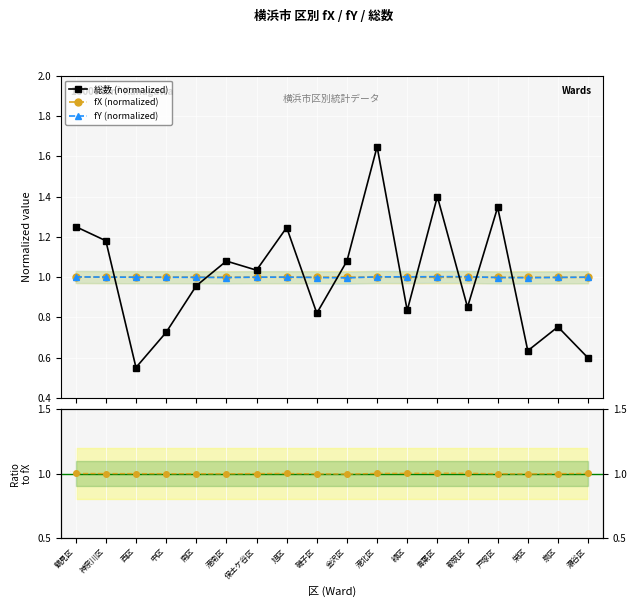

Is it true that fY (normalized) equals 1.8 at 中区?

False